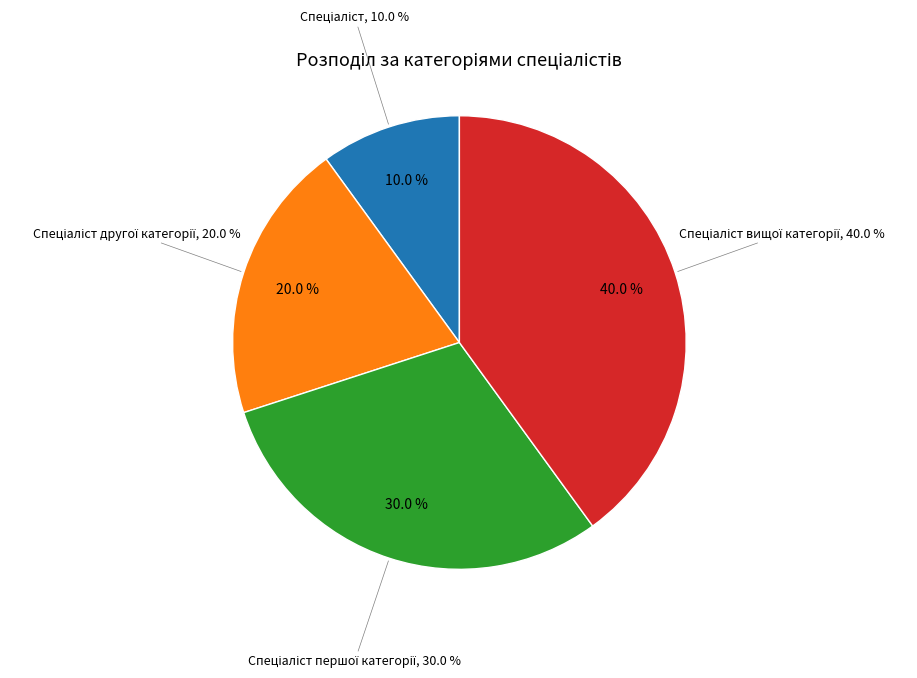

Is Спеціаліст другої категорії the majority of the pie?

No